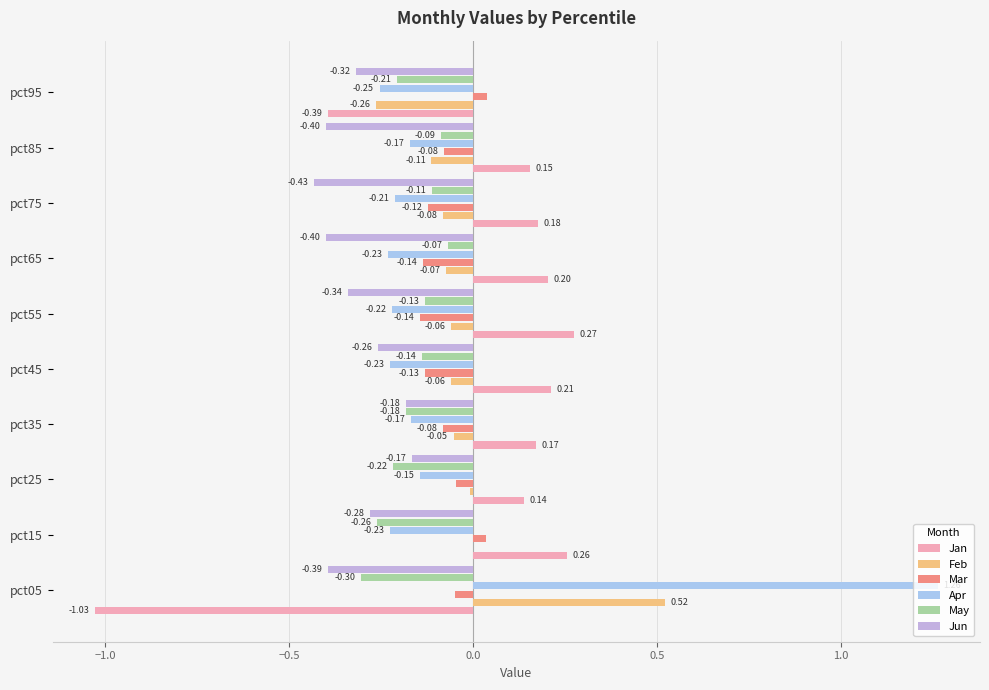

How many positive values does the Feb series have?

1